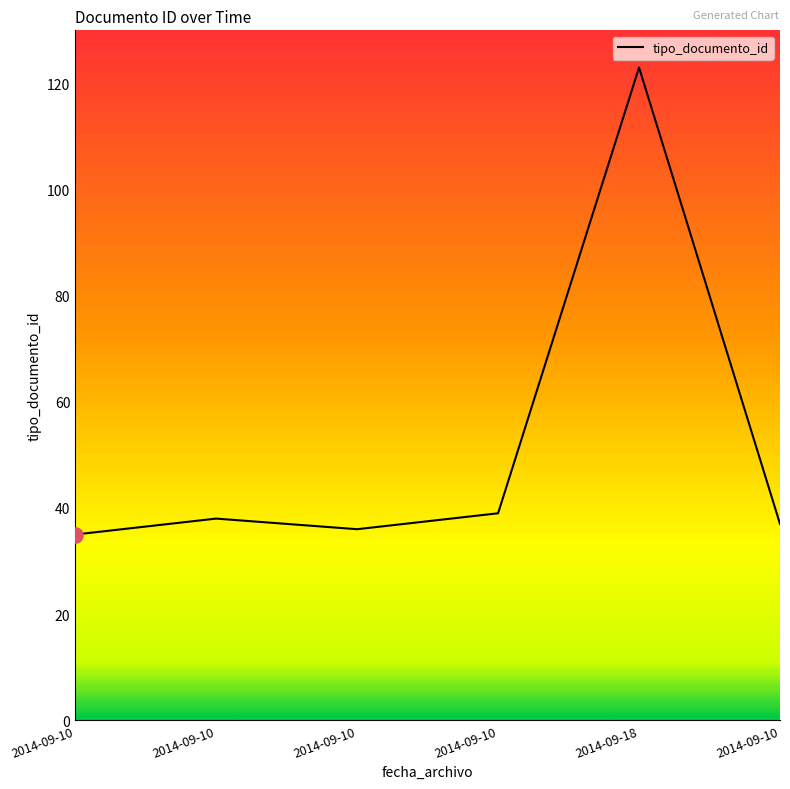

How many lines are shown in the chart?

1